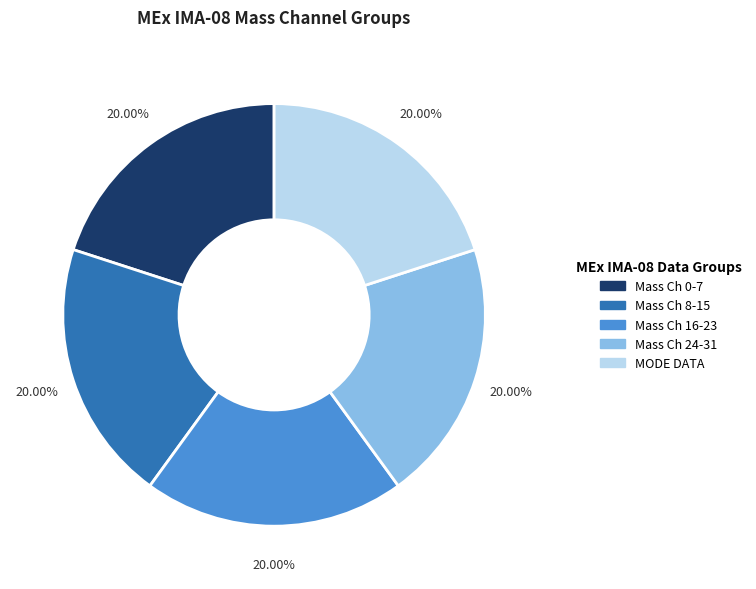

To the nearest percent, what is the average slice percentage?

20%